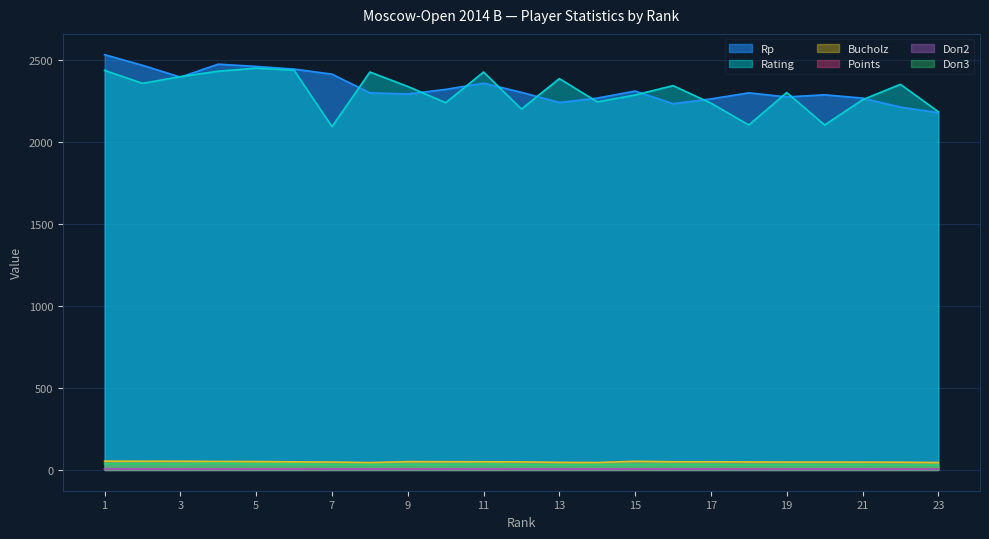

Between 14 and 7, which is larger?

7